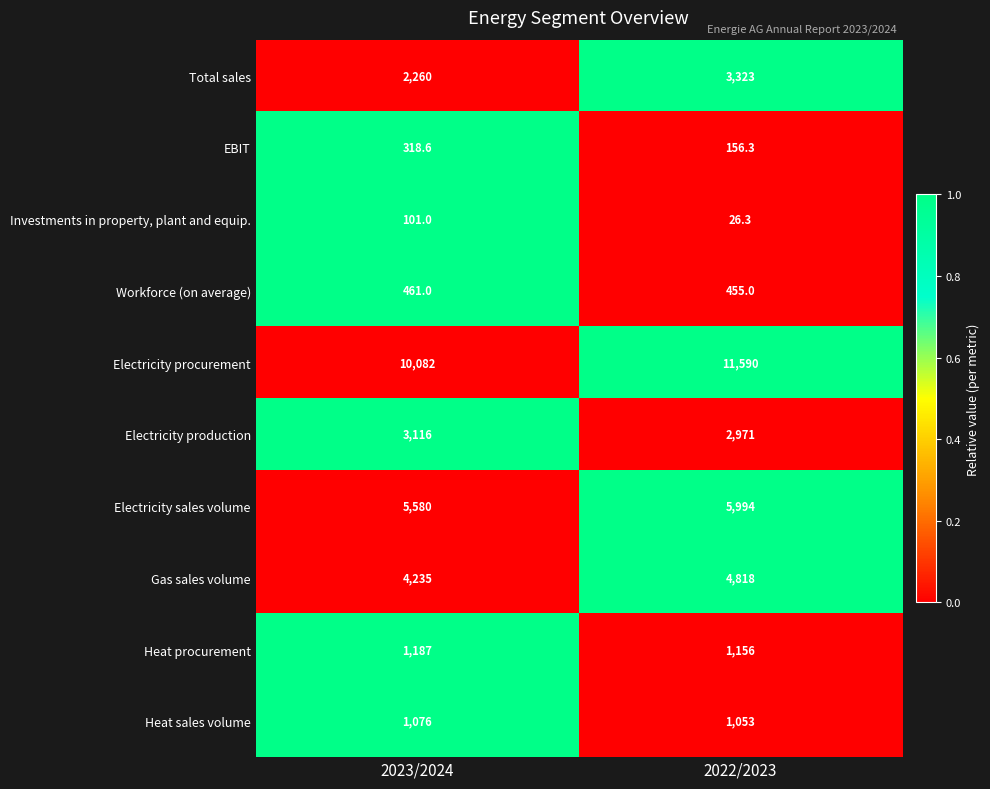

How many data points in Heat sales volume are less than 1076?

1